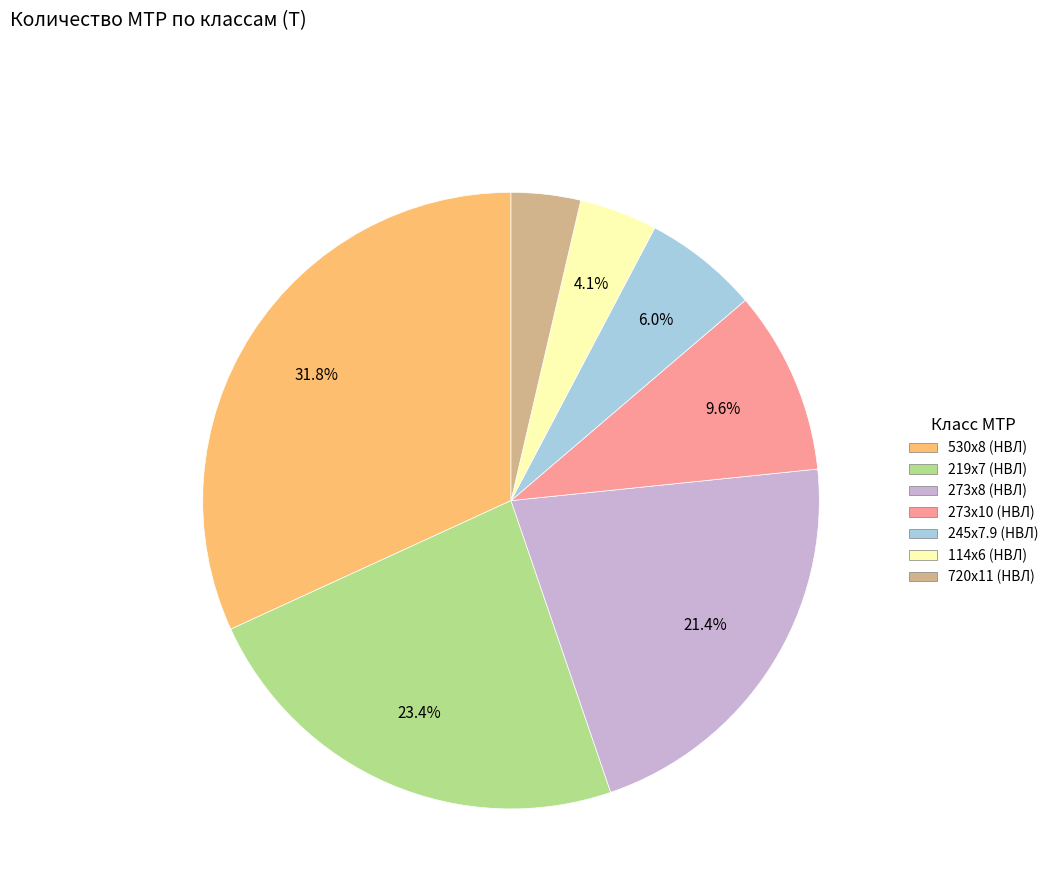

Is there a majority slice in this chart?

No